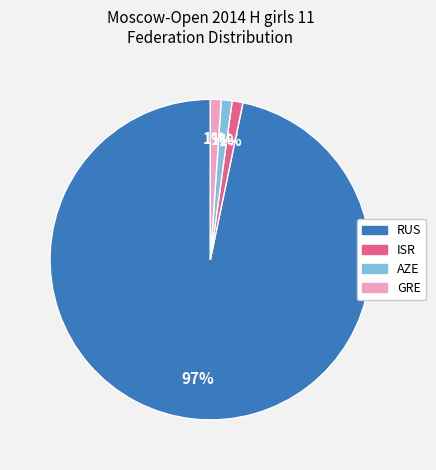

Do ISR and RUS together represent more than half of the pie?

Yes